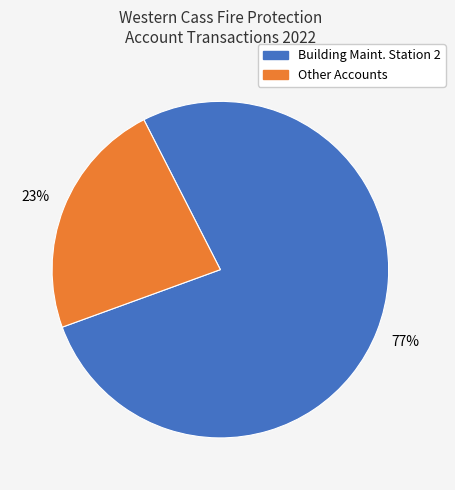

To the nearest percent, what is the difference between the largest and smallest slice percentages?

54%